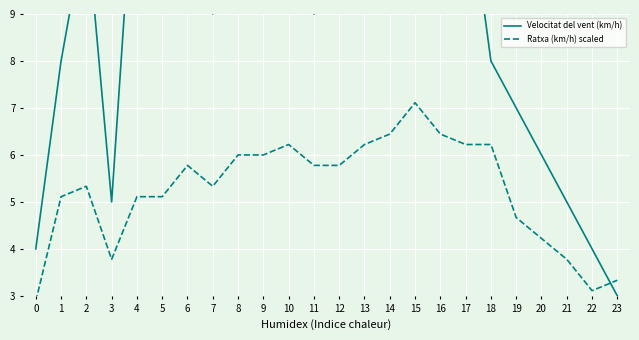

How many interior local valleys does the Velocitat del vent (km/h) series have?

5